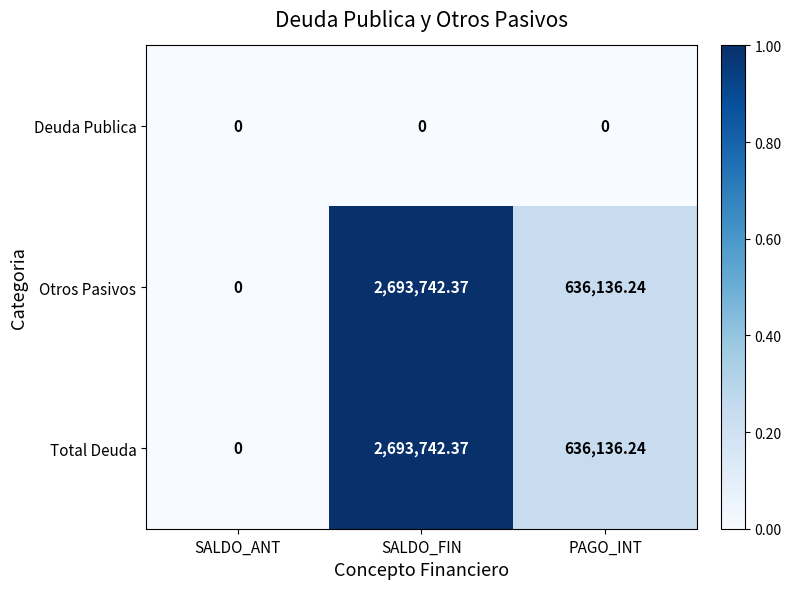

At which label is Otros Pasivos closest to 1346871?

PAGO_INT